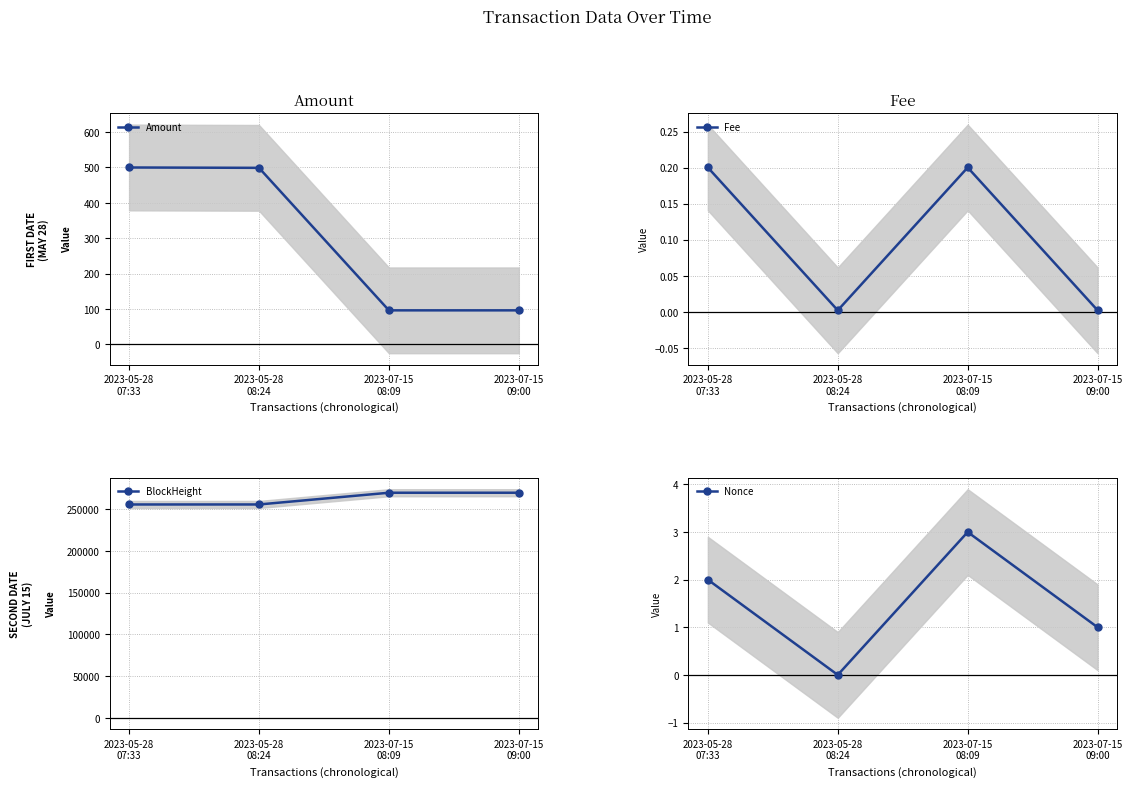

How many series are shown in this chart?

4